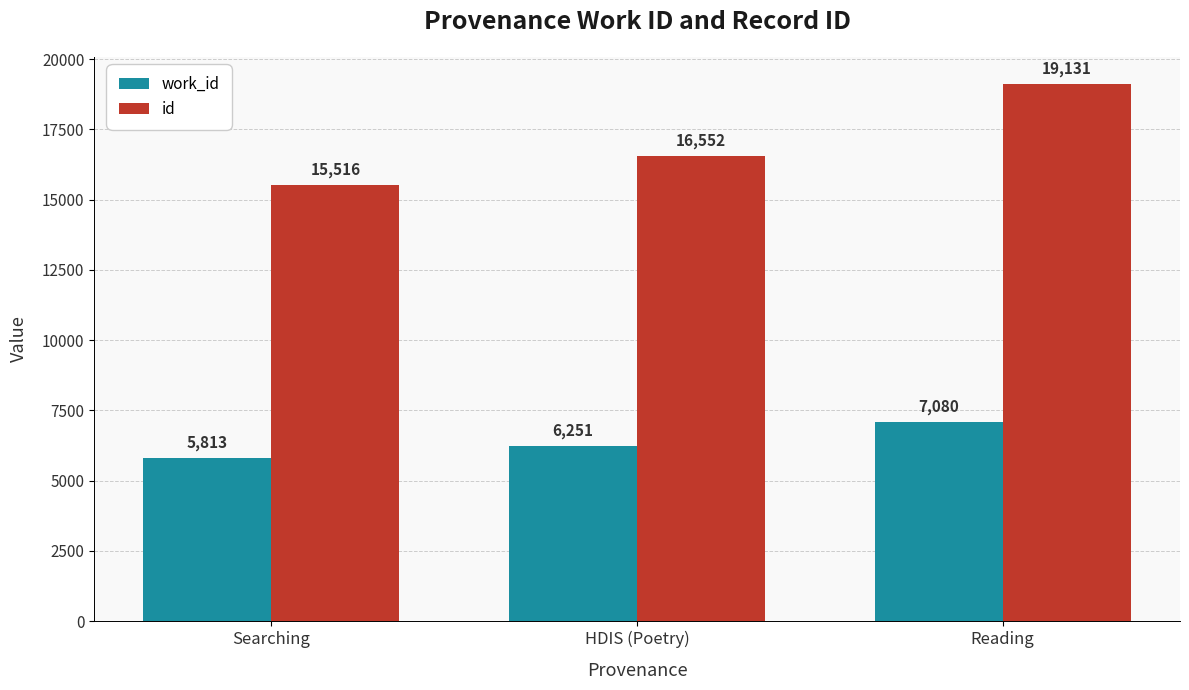

How many values in the id series are below 16552?

1